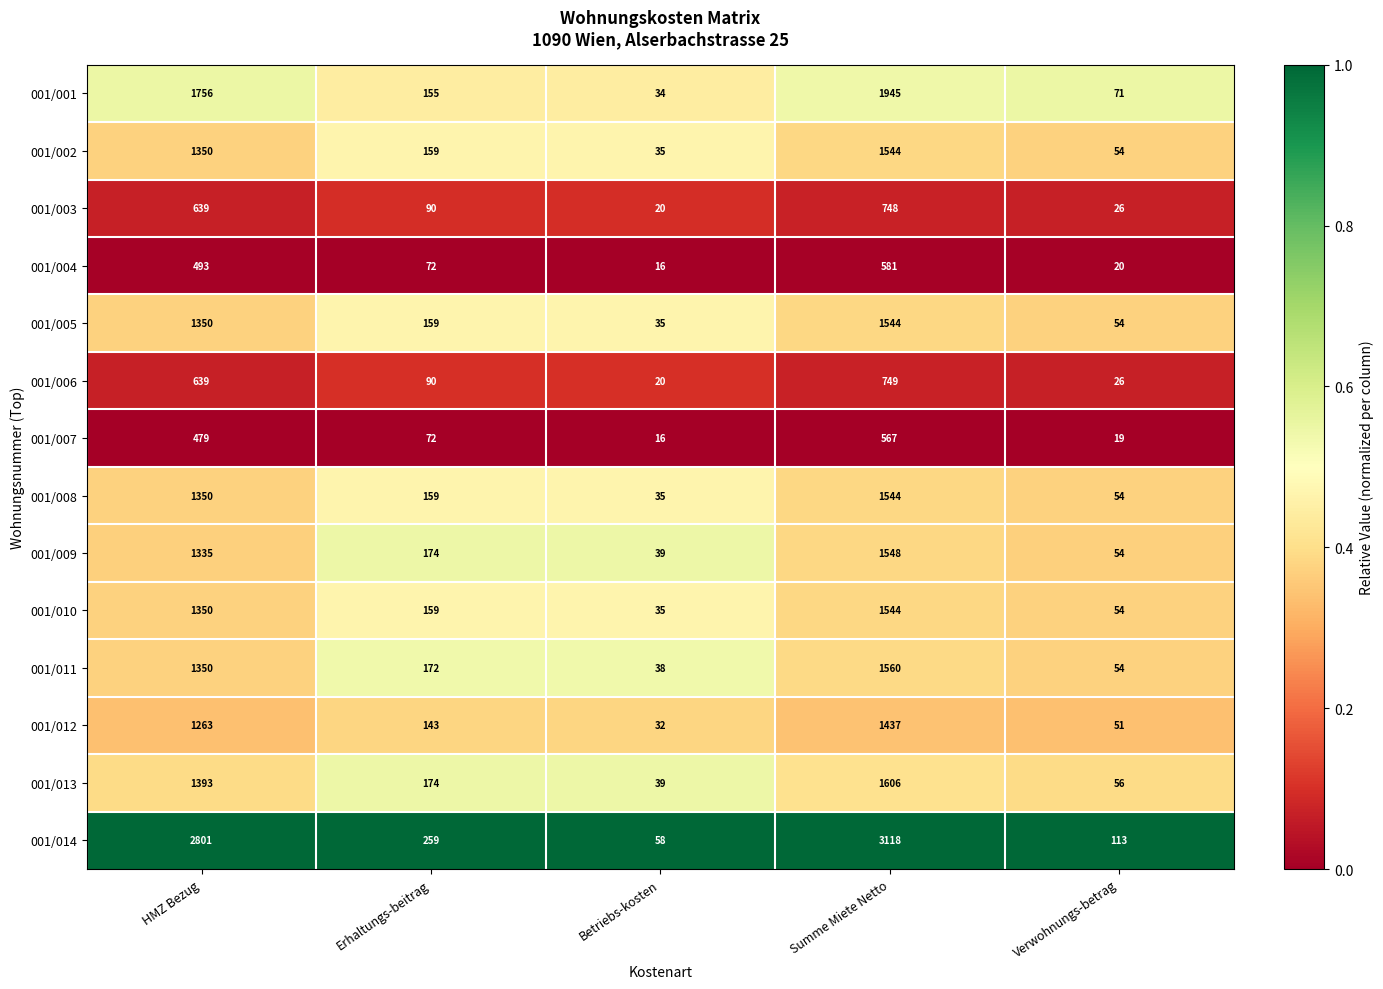

List the labels in order of 001/006 value, largest first.

Summe Miete Netto, HMZ Bezug, Erhaltungs-beitrag, Verwohnungs-betrag, Betriebs-kosten